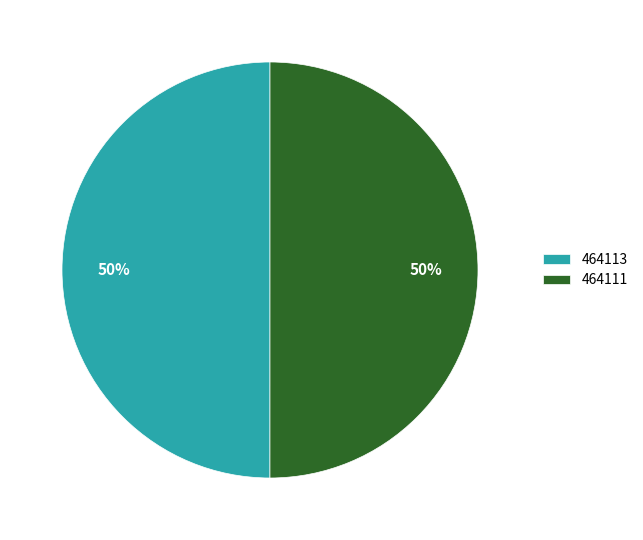

Combined, do 464113 and 464111 account for over 50%?

Yes